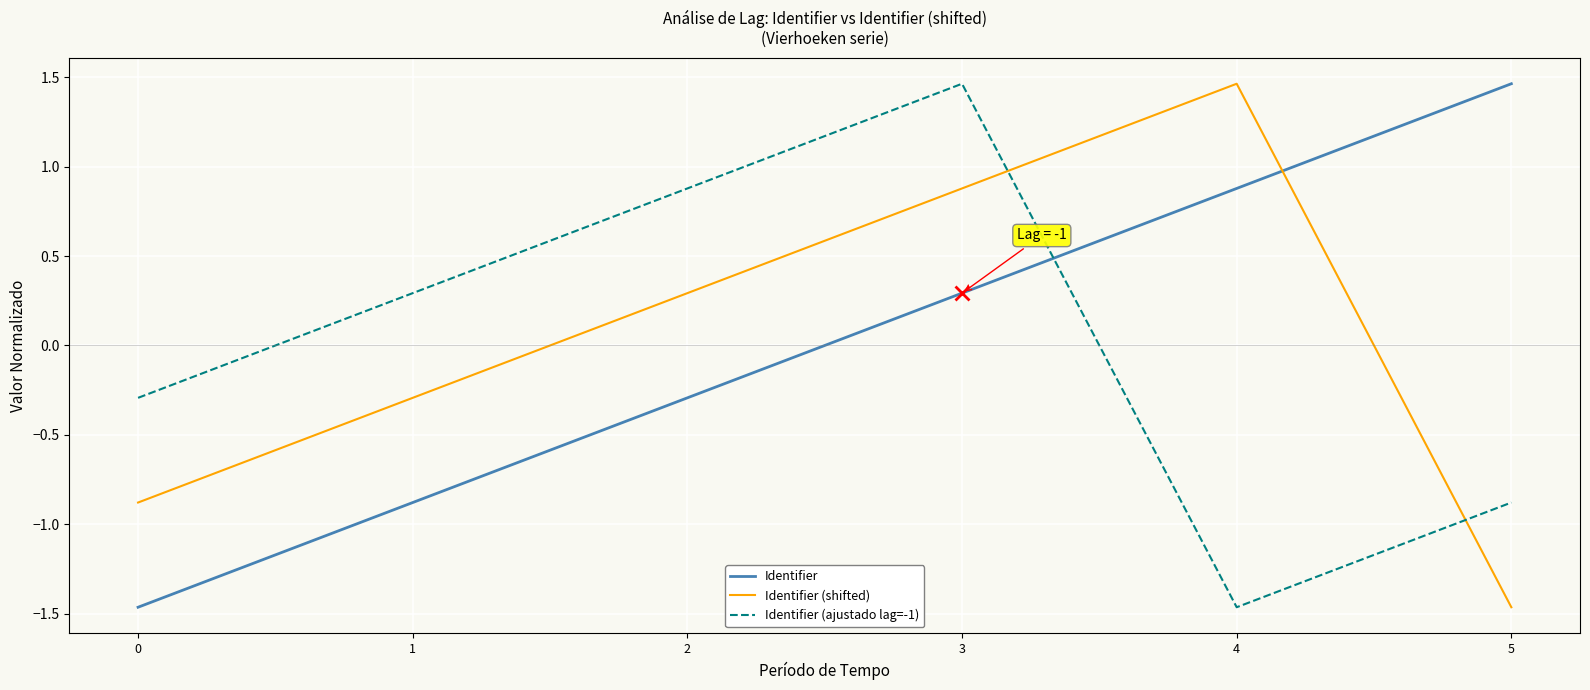

What is the difference between the highest and lowest values at 5?

2.9